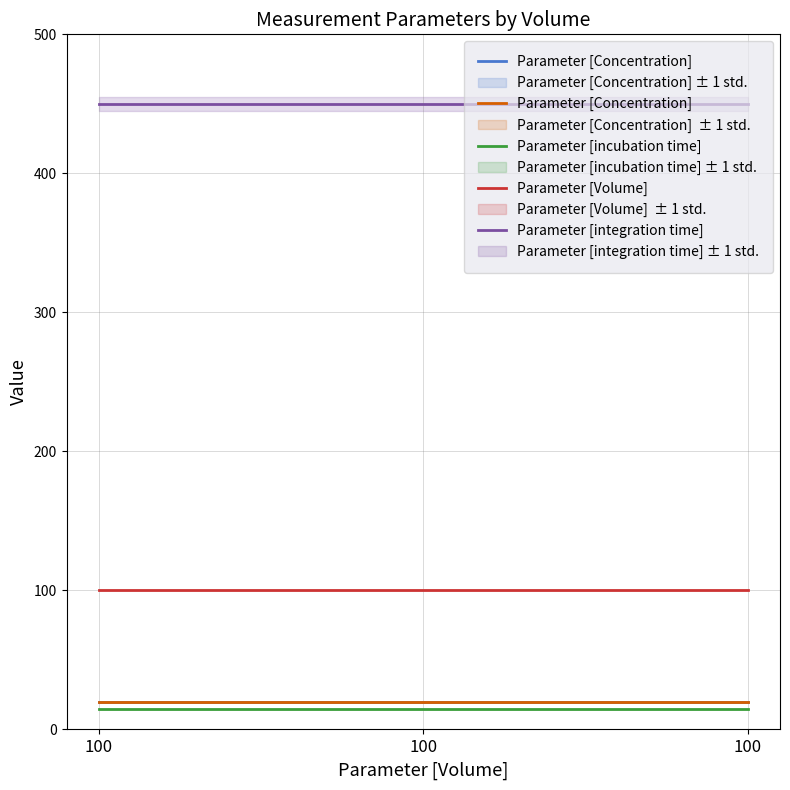

At which category is the sum across all series the highest?

100